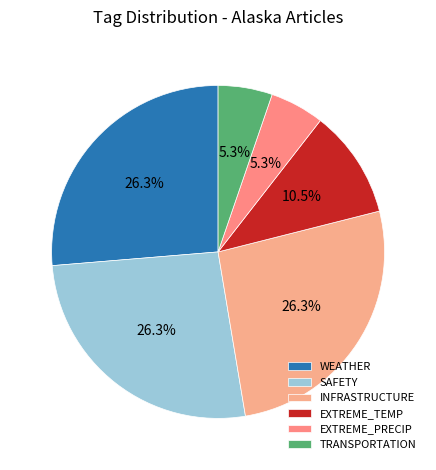

How many segments does this pie chart have?

6